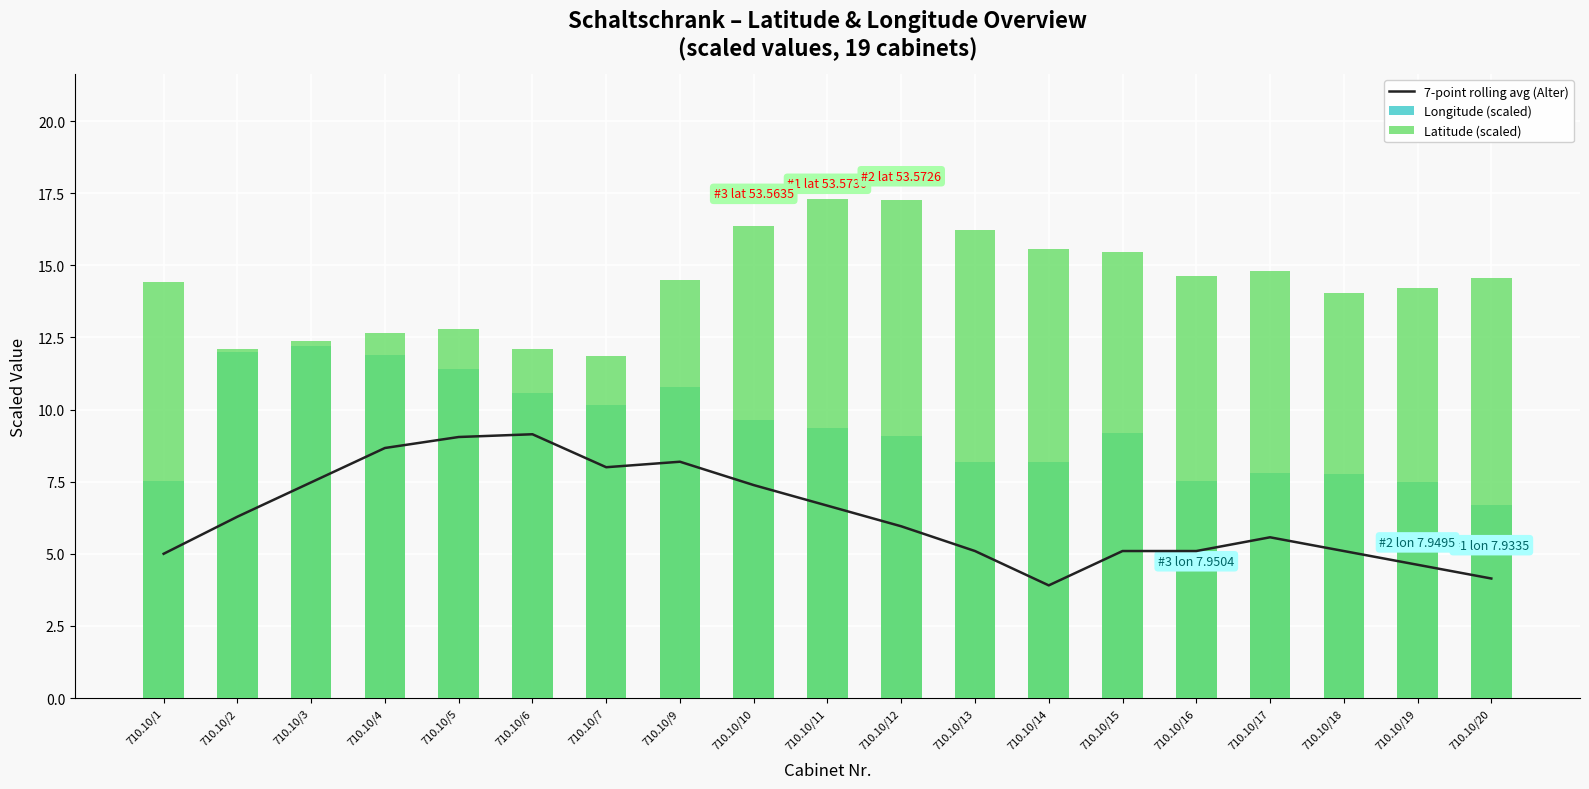

At how many categories does at least one series exceed 14?

13